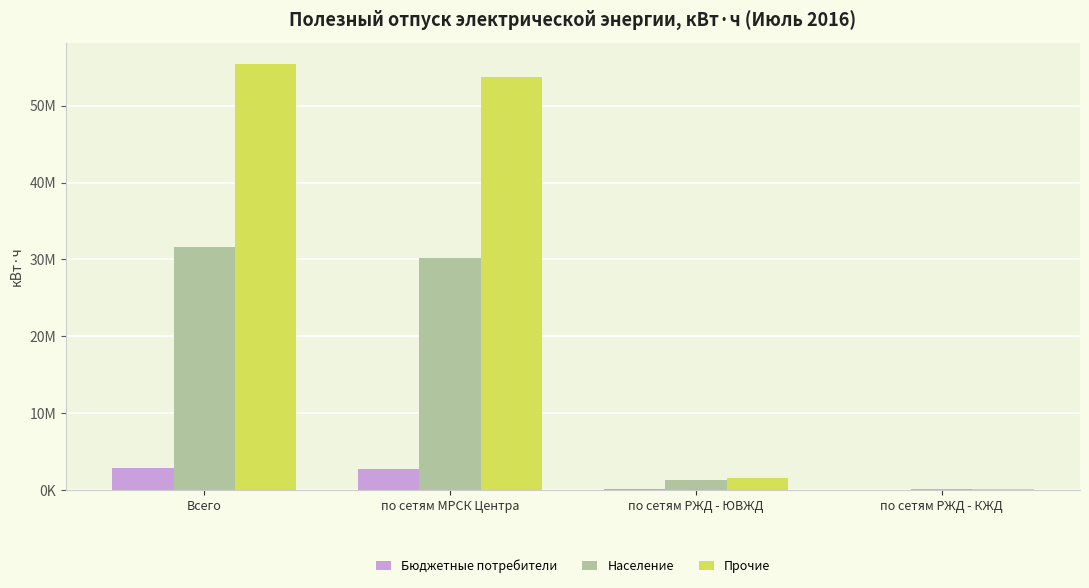

At how many categories does at least one series exceed 26344478?

2